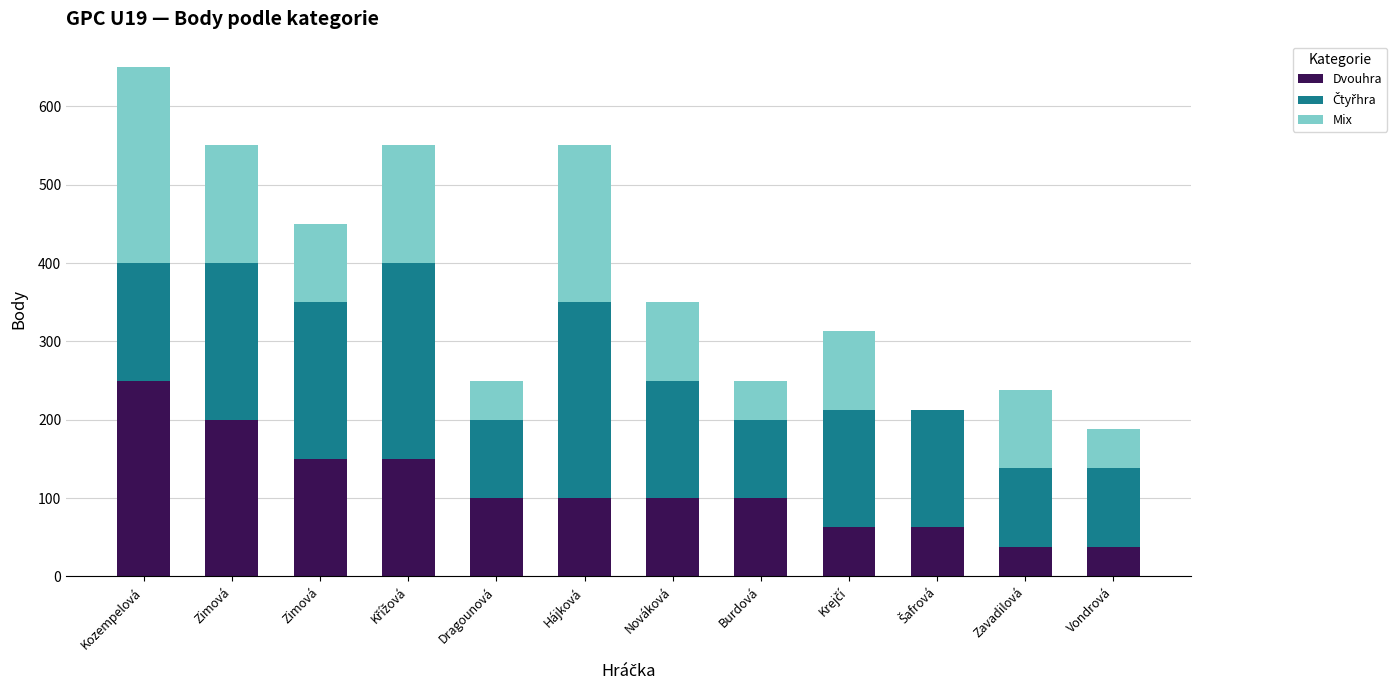

Are the bars grouped side by side (vs. stacked)?

No